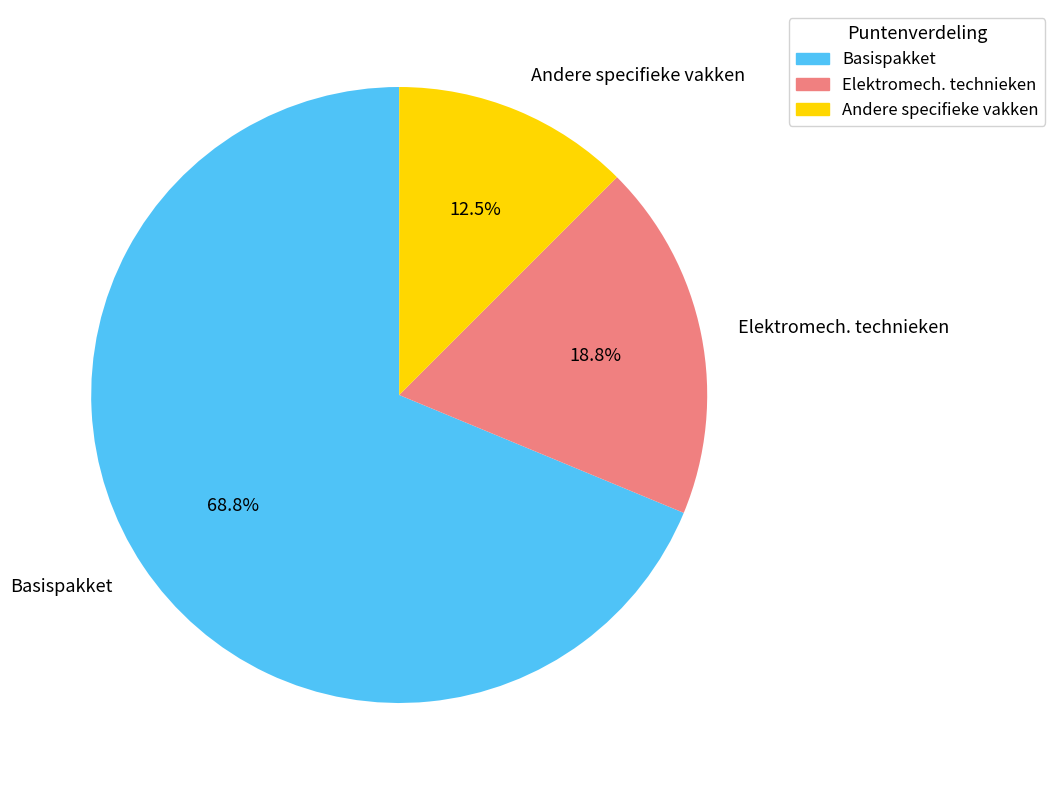

Which category has the smallest portion of the pie?

Andere specifieke vakken